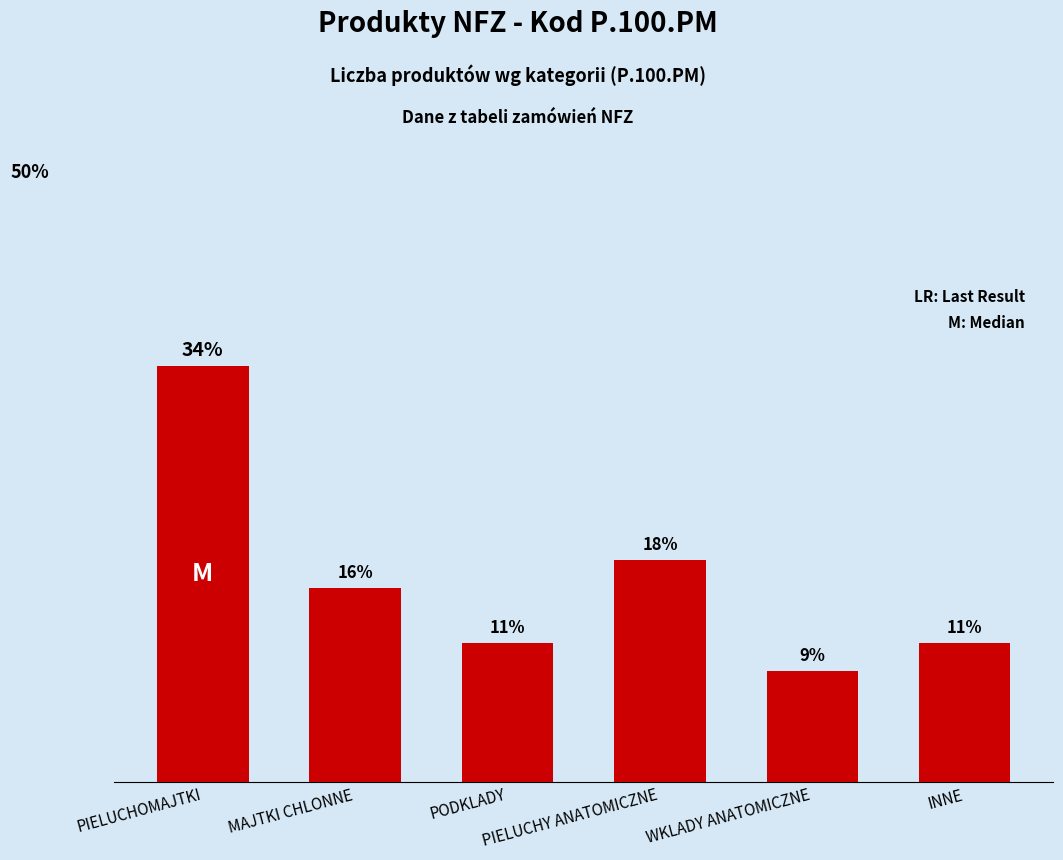

What is the ratio of the value at PIELUCHOMAJTKI to the value at INNE?

3.0